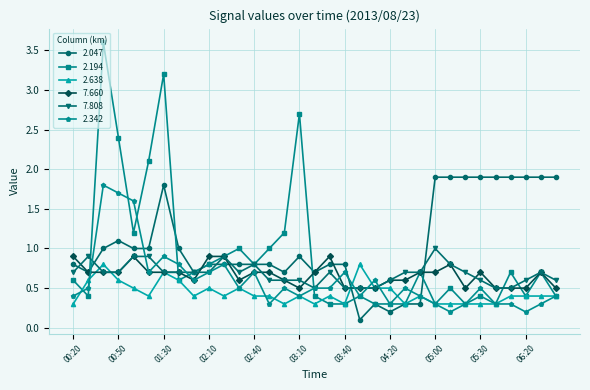

How many categories are shown in the chart?

33